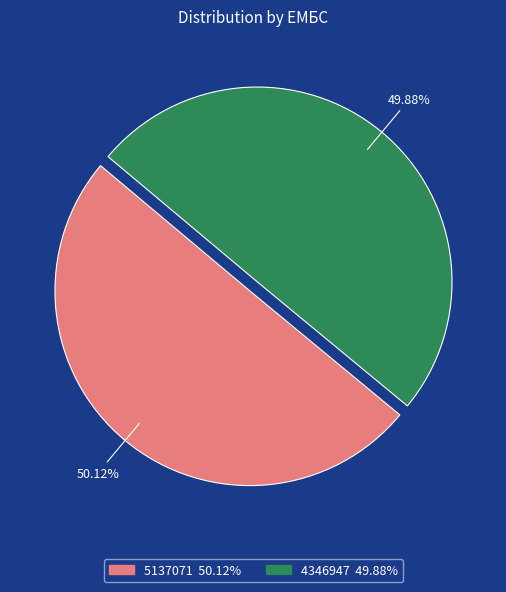

Is there a majority slice in this chart?

Yes